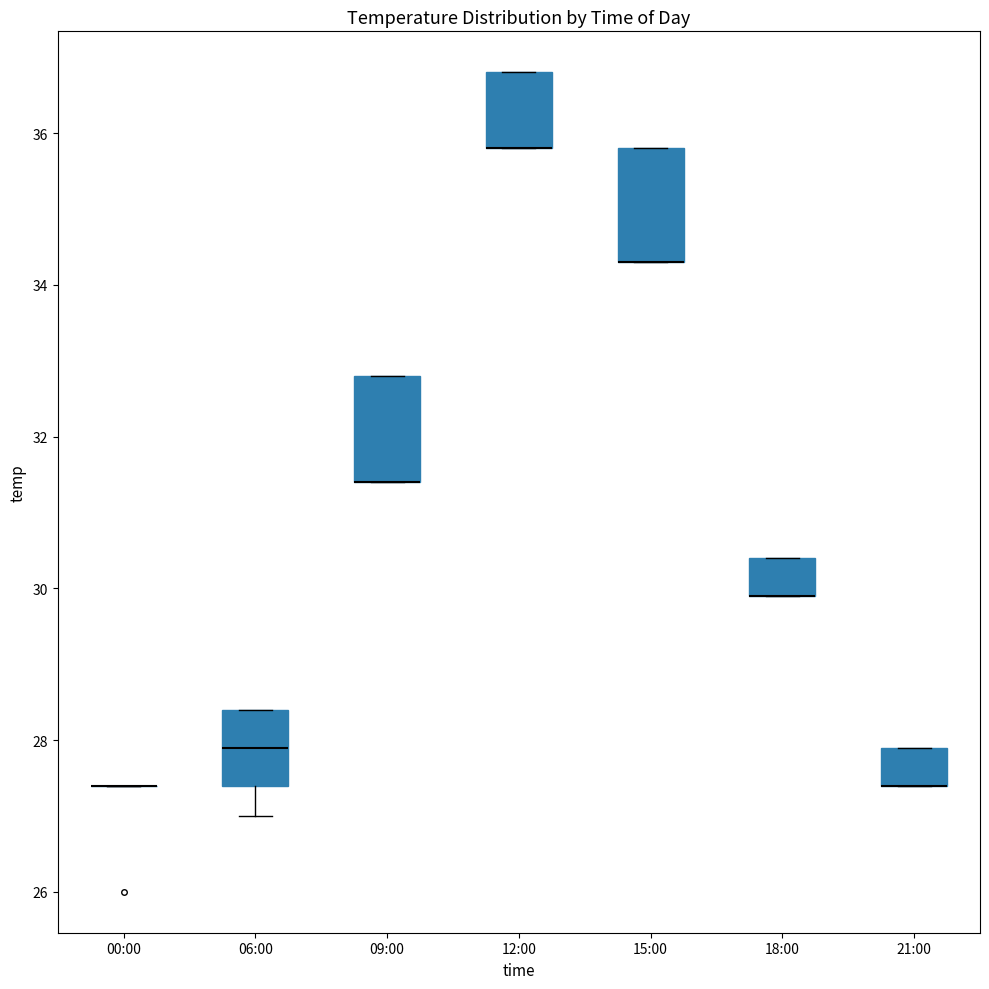

Reading left to right, read every box against the y-axis: the position of its median line, the range the box covers, and the ends of its whiskers. The values are not printed on the chart, so give them approximately, as read against the axis.

00:00: box collapsed to a line at 27.4, whiskers 27.4 to 27.4
06:00: median 28.0, box 27.4 to 28.4, whiskers 27.0 to 28.4
09:00: median 31.4 (drawn on the box's lower edge), box 31.4 to 32.8, whiskers 31.4 to 32.8
12:00: median 35.8 (drawn on the box's lower edge), box 35.8 to 36.8, whiskers 35.8 to 36.8
15:00: median 34.4 (drawn on the box's lower edge), box 34.4 to 35.8, whiskers 34.4 to 35.8
18:00: median 30.0 (drawn on the box's lower edge), box 30.0 to 30.4, whiskers 30.0 to 30.4
21:00: median 27.4 (drawn on the box's lower edge), box 27.4 to 28.0, whiskers 27.4 to 28.0